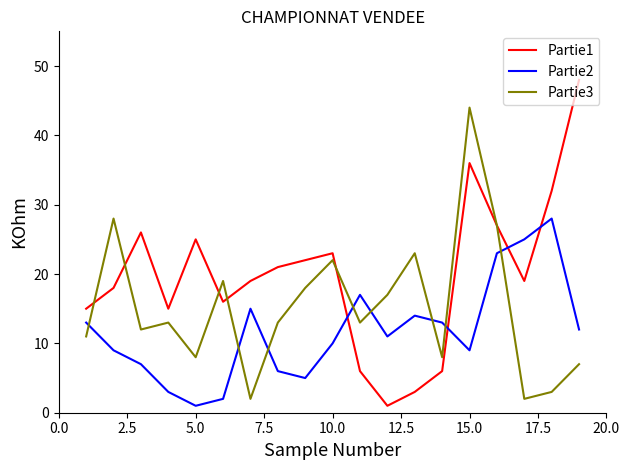

Which series has the largest range (max minus min)?

Partie1